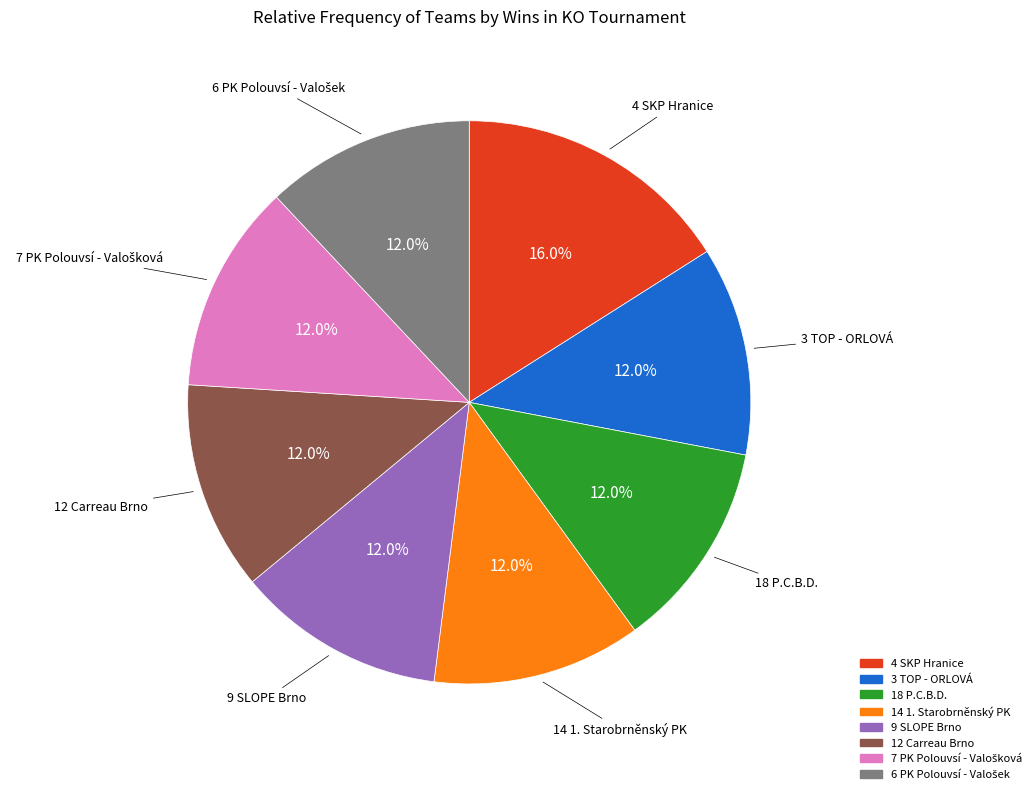

Does any single category account for the majority?

No